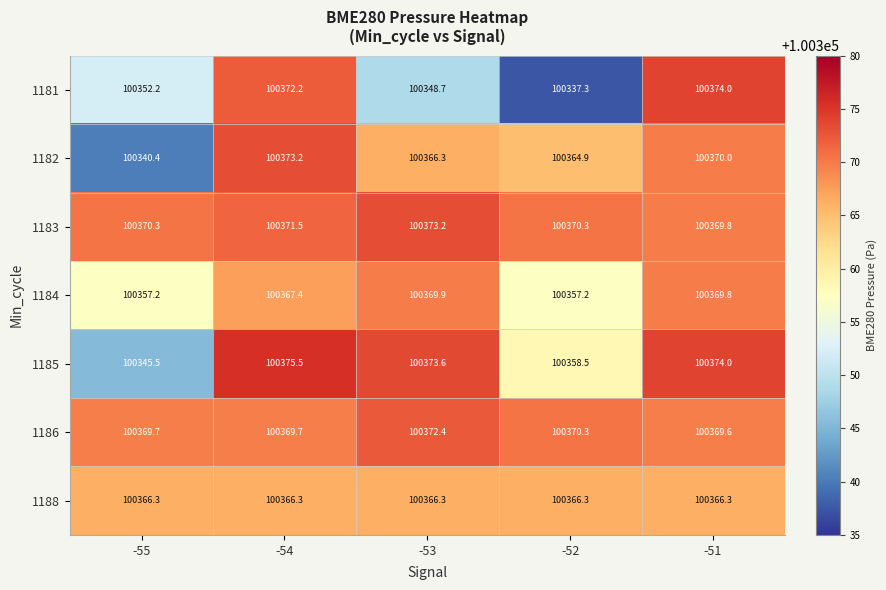

What is the sum of the 1181 values at -51 and -55?

200726.2